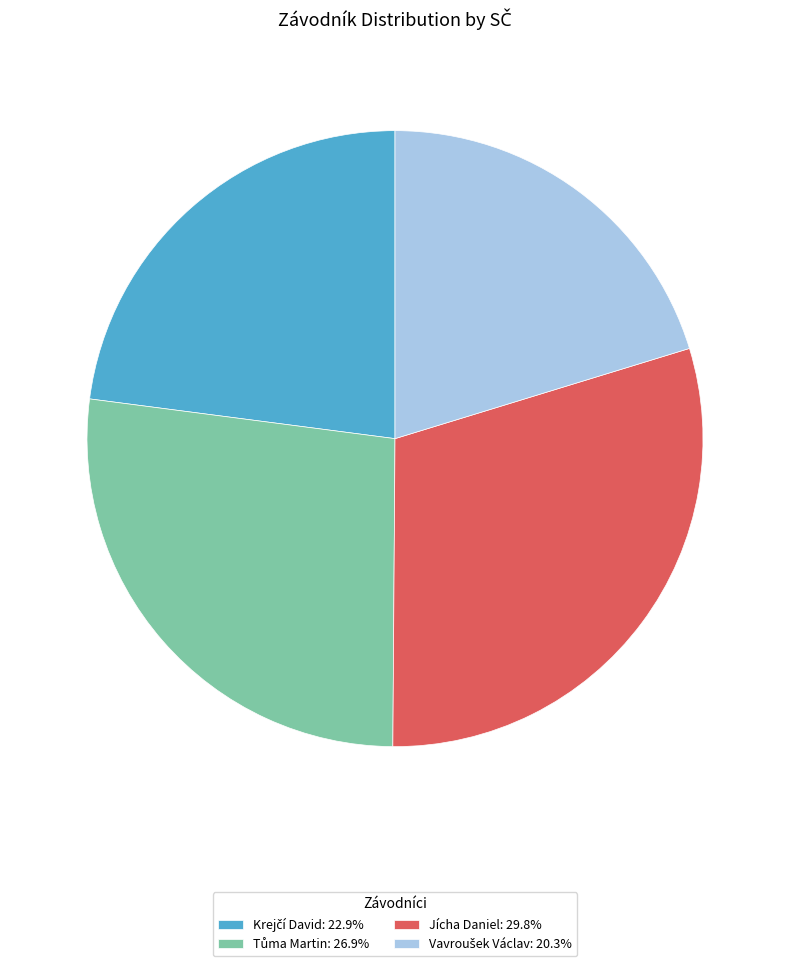

Is there any slice that represents more than half of the pie?

No